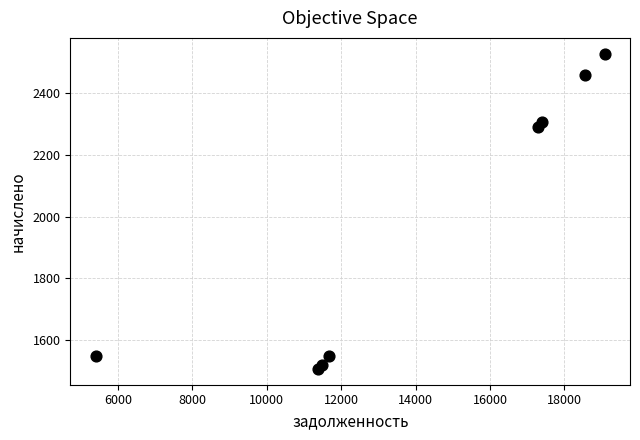

What is the range of X values (max minus min)?

13675.2